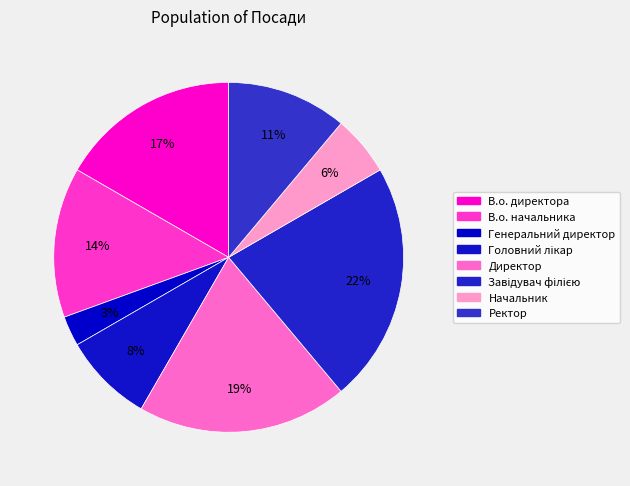

How many slices are in this pie chart?

8